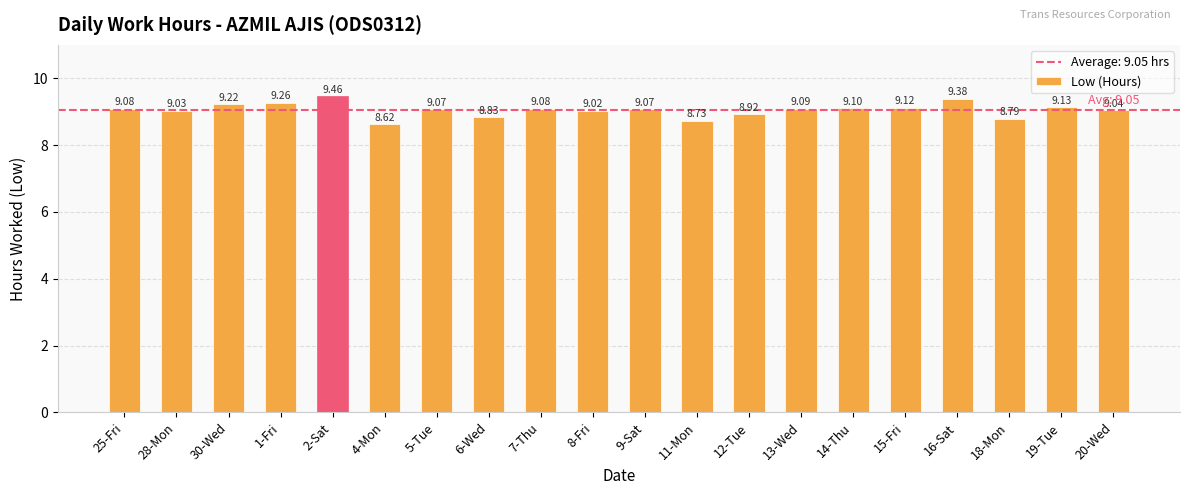

What is the difference between the maximum and second lowest values?

0.7